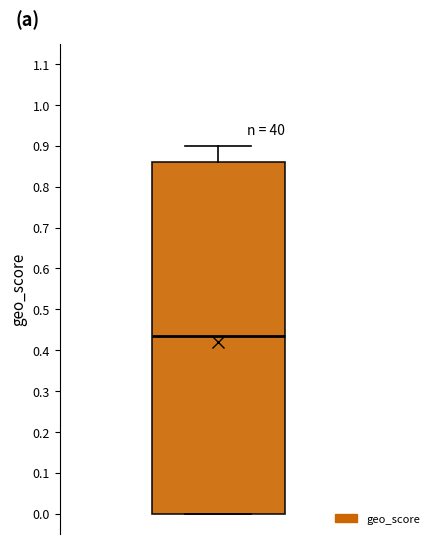

Read this box plot against the y-axis: the position of the median line, the range covered by the box, and the ends of both whiskers. The values are not printed on the chart, so give them approximately, as read against the axis.

median 0.44, box 0.00 to 0.86, whiskers 0.00 to 0.90